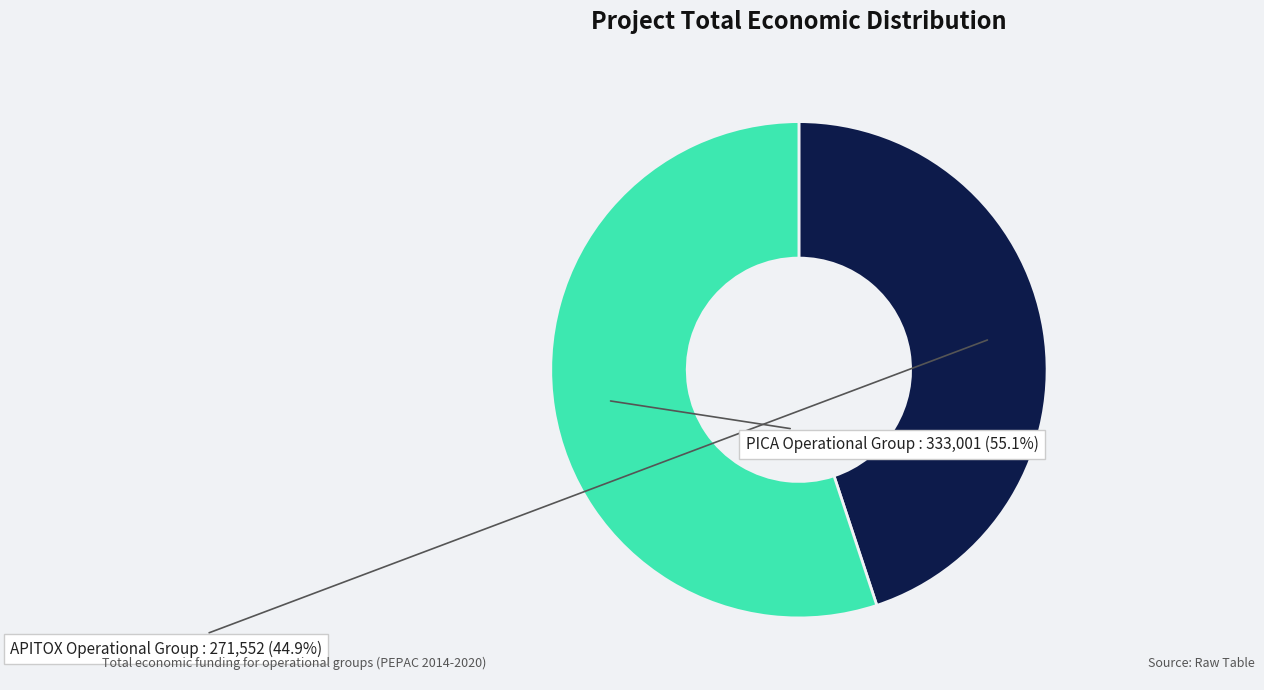

Does any single category account for the majority?

Yes